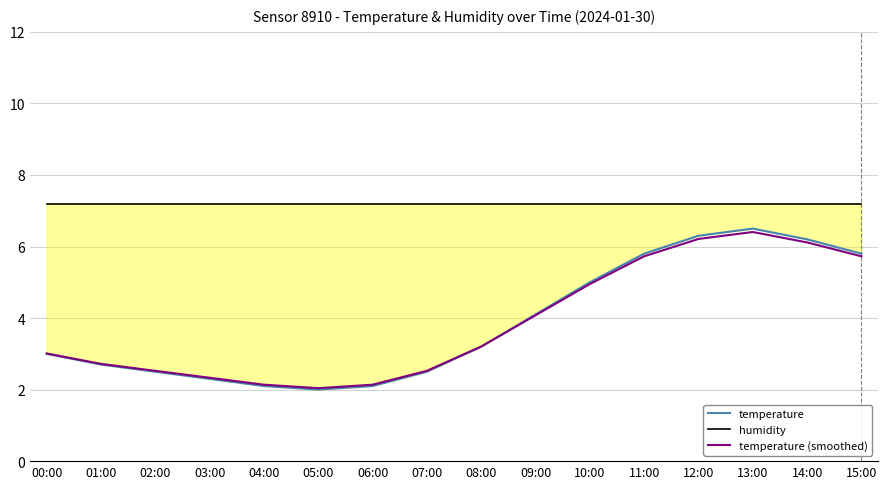

How many data points does each series have?

16